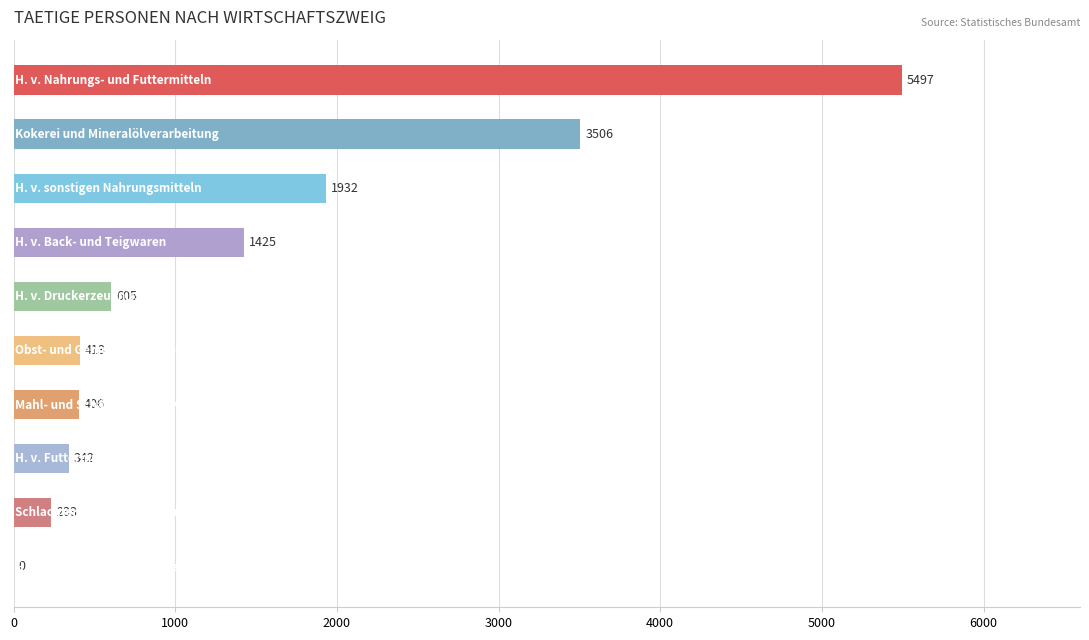

What is the greatest value displayed?

5497